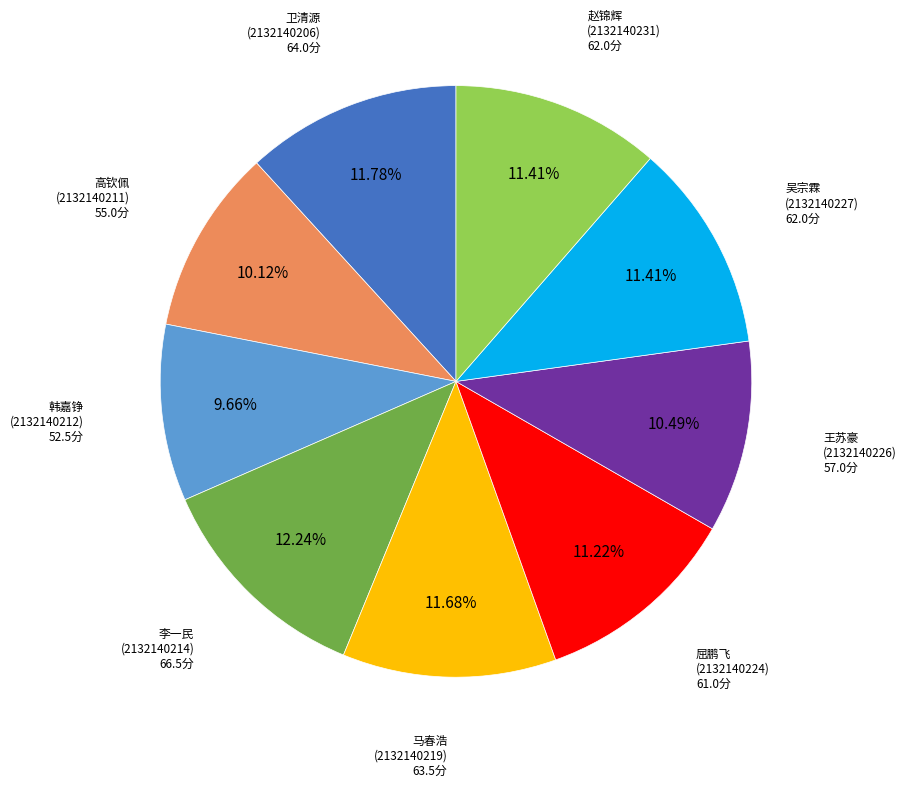

Does any single category account for the majority?

No